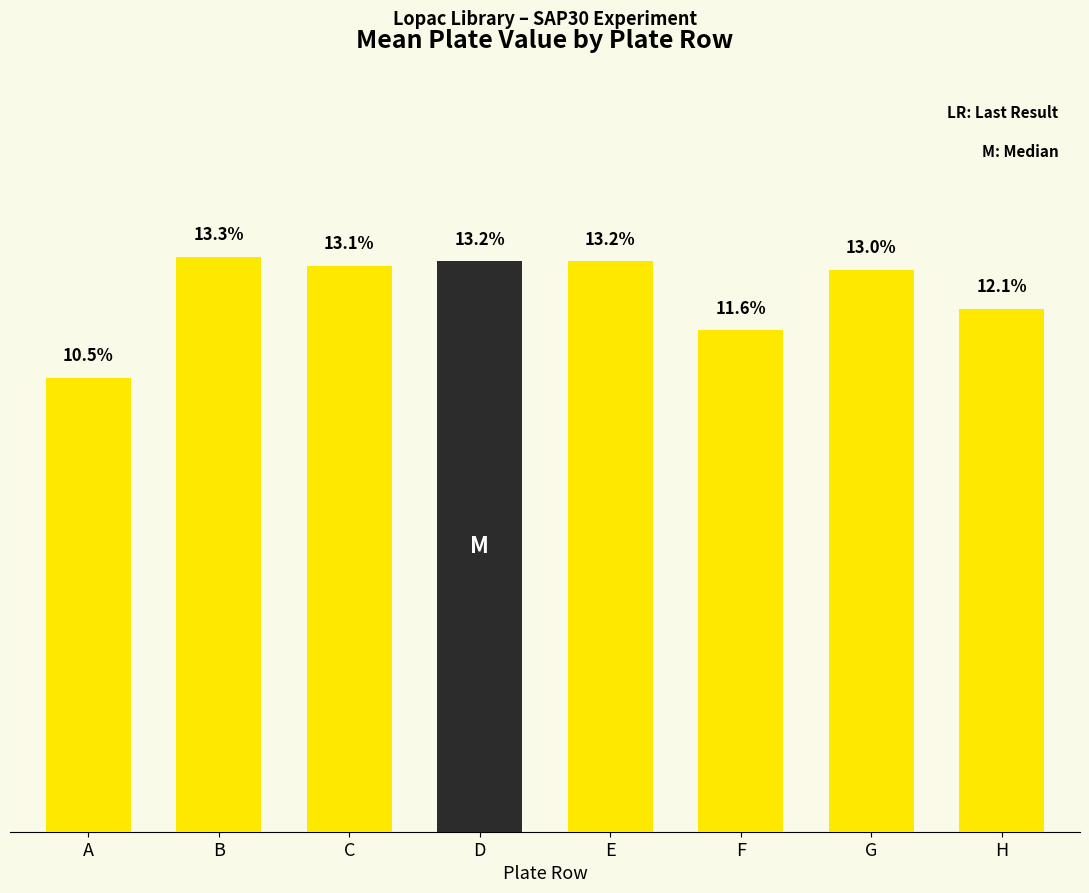

Which label corresponds to the largest value in the chart?

B